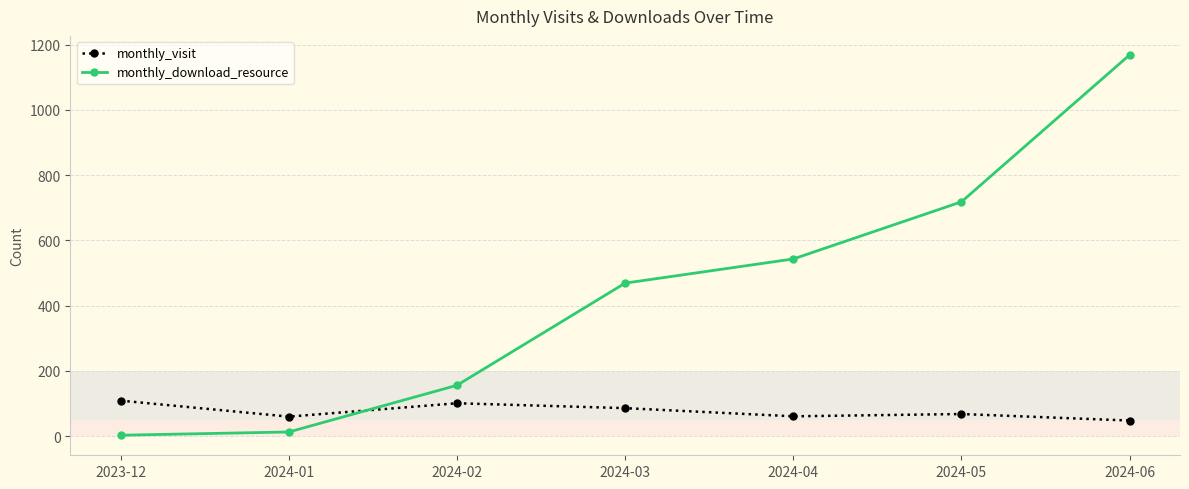

What is the greatest value displayed?

1168